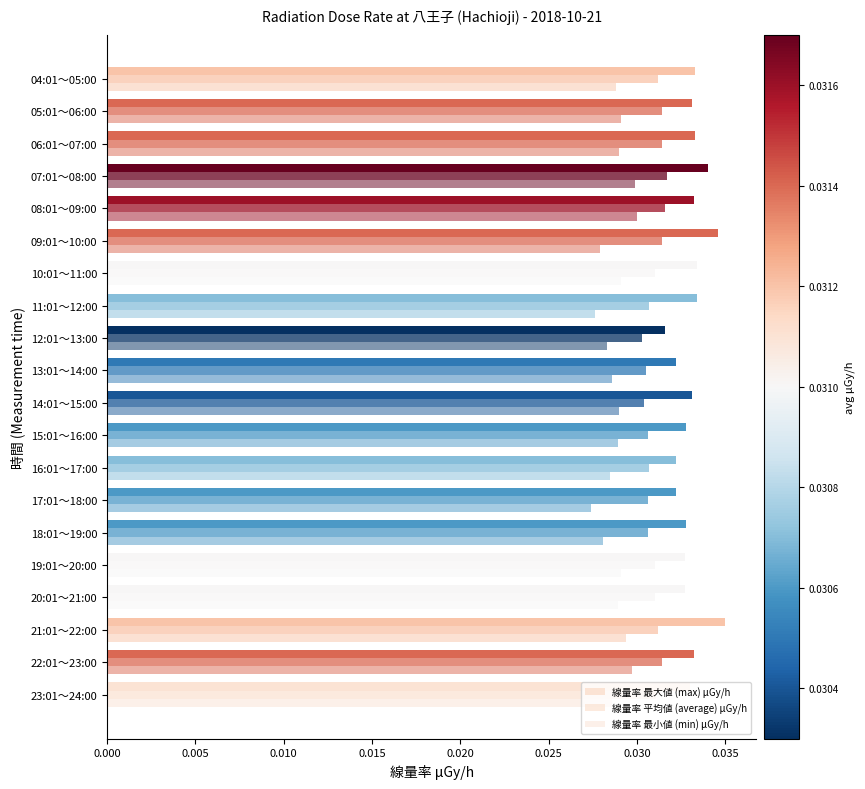

List the series in order of their overall mean, highest first.

線量率 最大値 (max) μGy/h, 線量率 平均値 (average) μGy/h, 線量率 最小値 (min) μGy/h